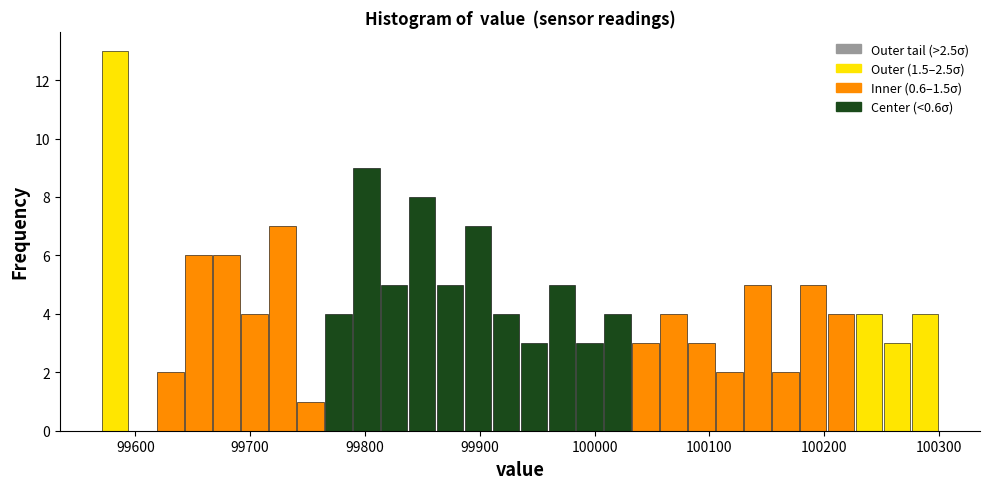

Around what value on the x-axis is the tallest bar? Give the approximate position of its centre, as read against the axis.

99580